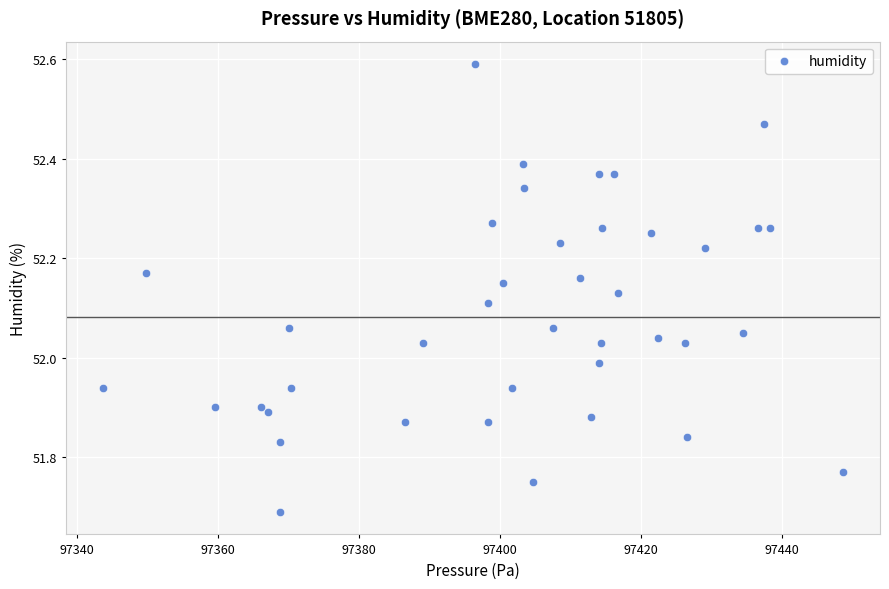

What is the range of Y values (max minus min)?

0.9